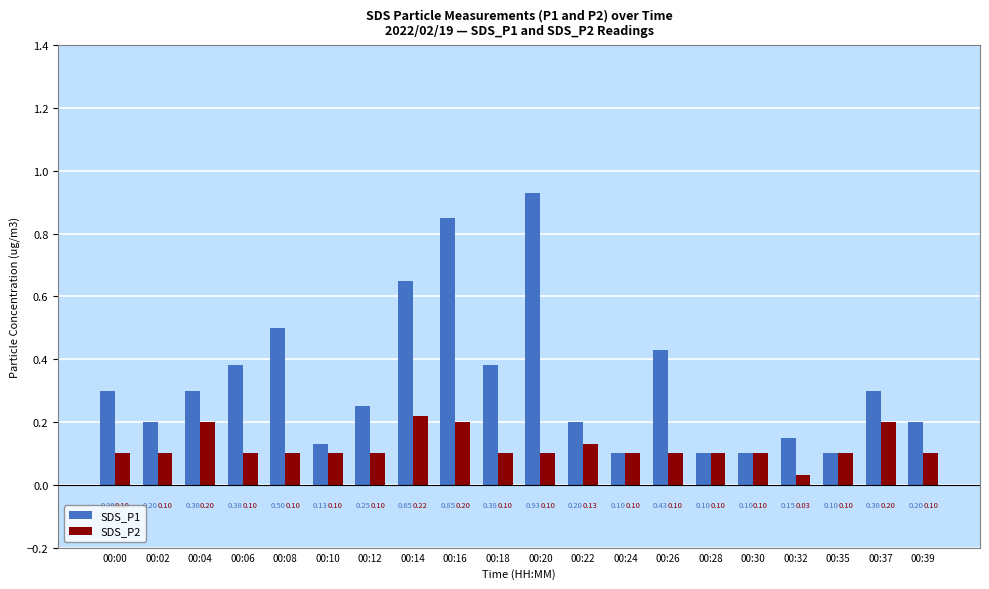

What is the average value of the SDS_P1 series?

0.3